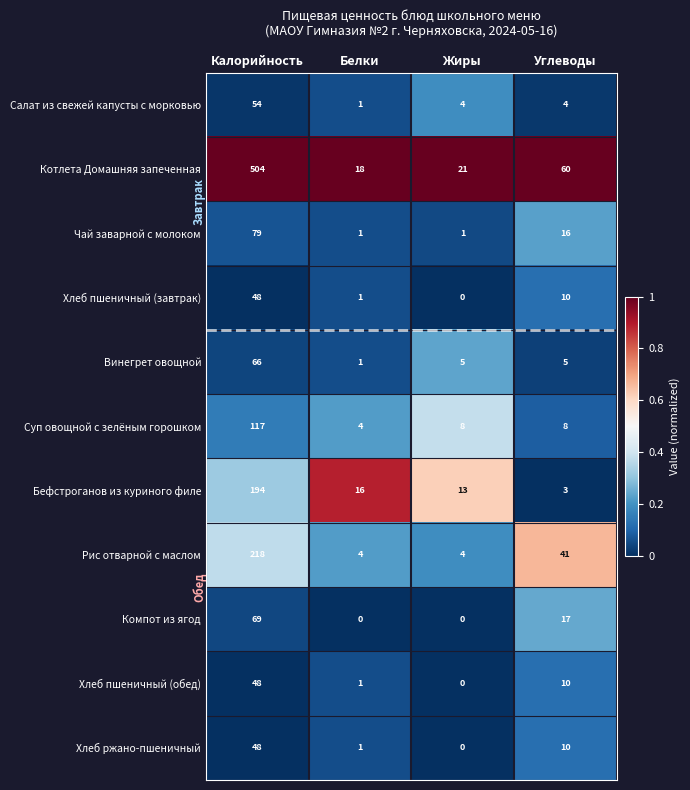

Which series has the widest spread of values?

Котлета Домашняя запеченная